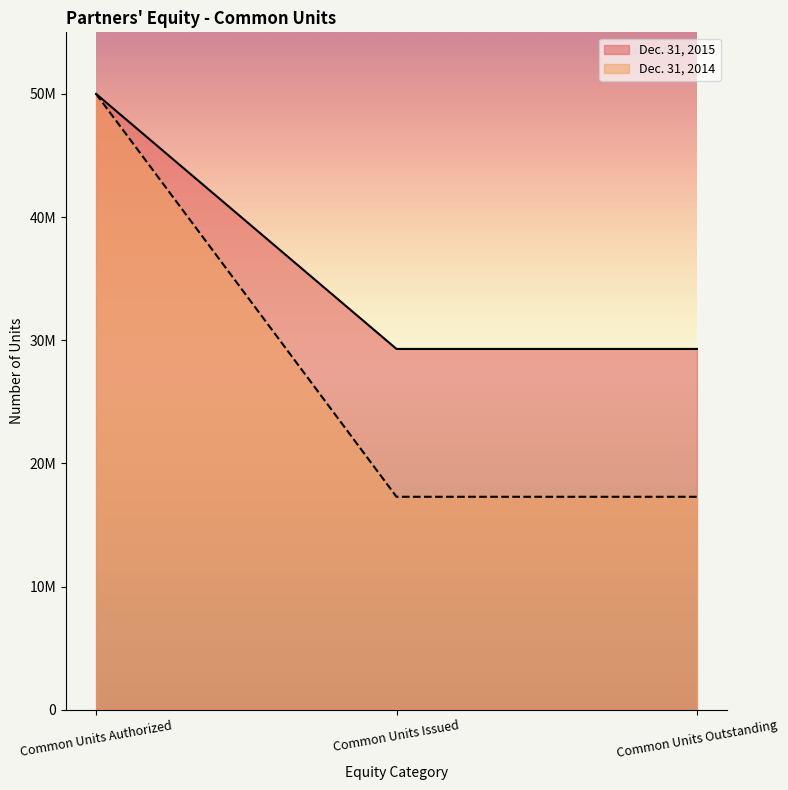

Is it true that Dec. 31, 2015 equals 29292125 at Common Units Outstanding?

True